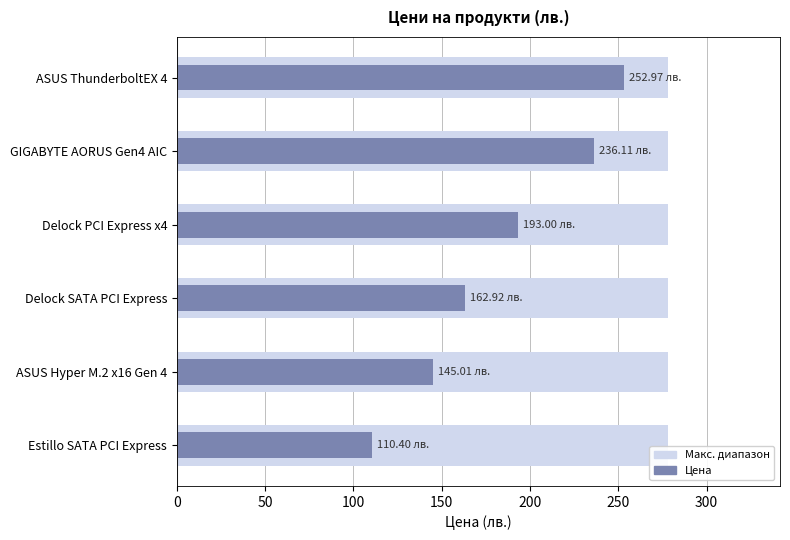

Reading right to left, what are all the values shown in this chart?

253.0	236.1	193.0	162.9	145.0	110.4